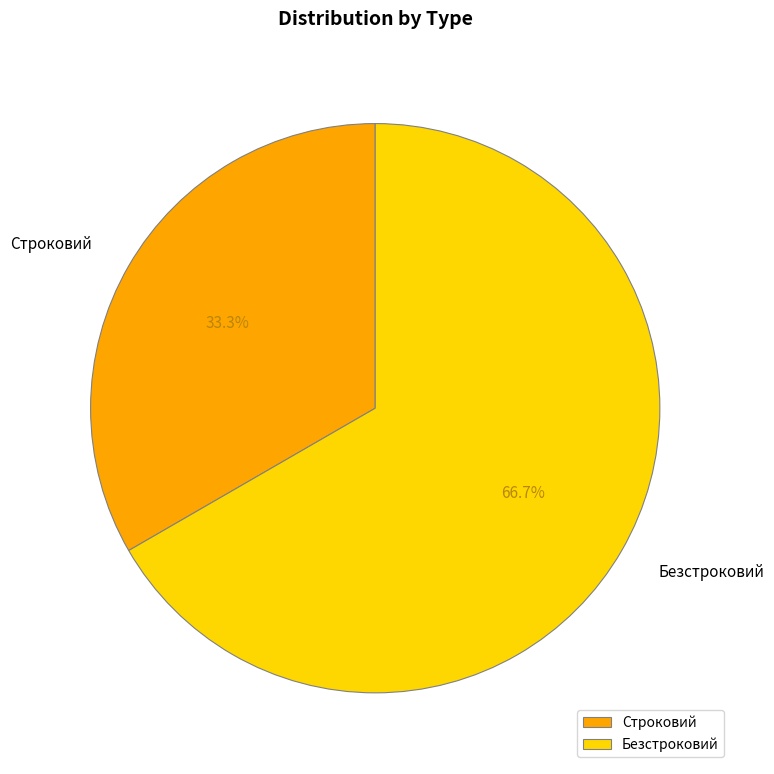

To the nearest percent, what percentage of the pie is Строковий?

33%